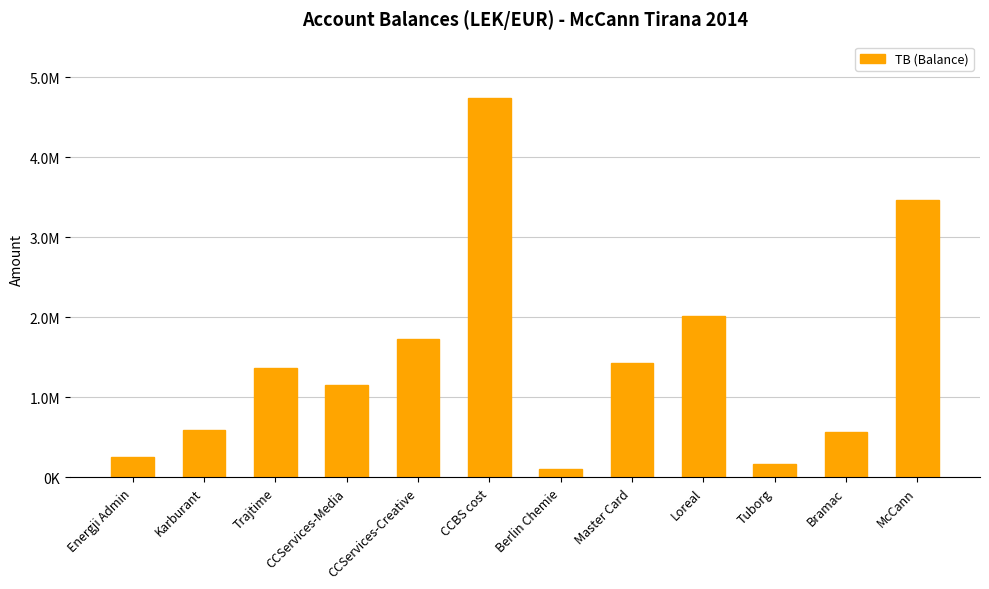

Where is the data nearest to the value 2420483?

Loreal